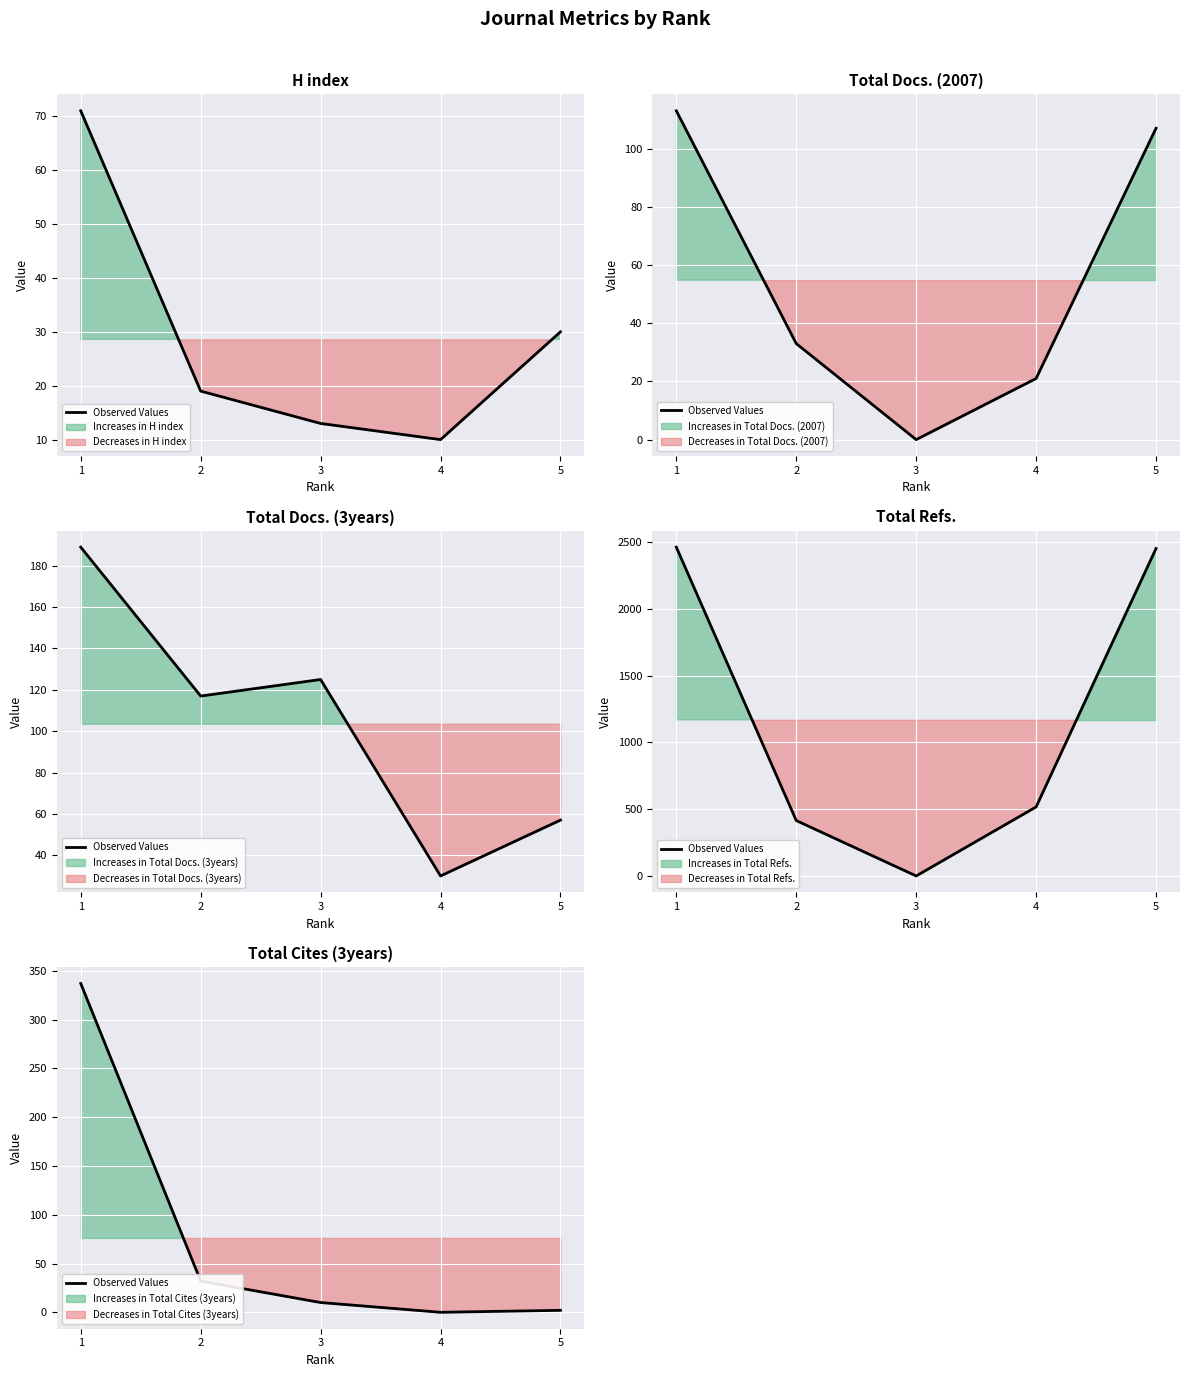

How many interior local valleys (lower than both neighbors) does the data have?

1